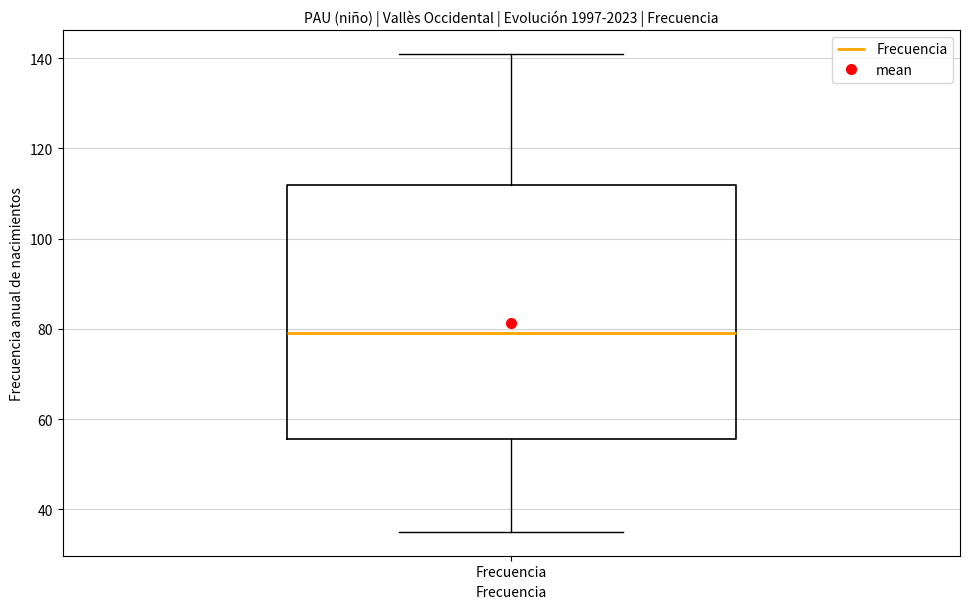

Where does the median line of the box for Frecuencia sit on the y-axis? The values are not printed on the chart, so give them approximately, as read against the axis.

80